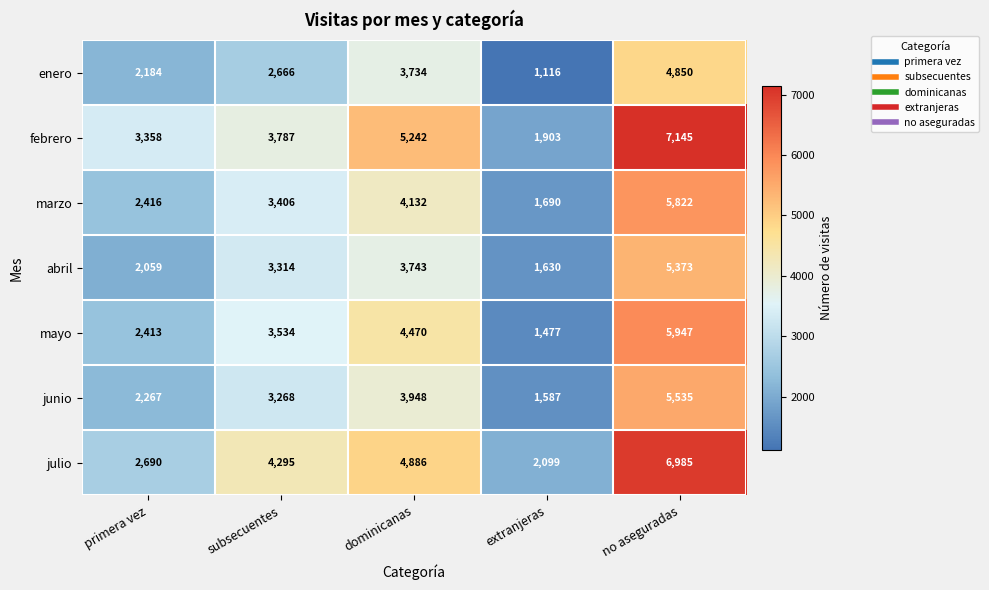

At which label is enero closest to 2983?

subsecuentes